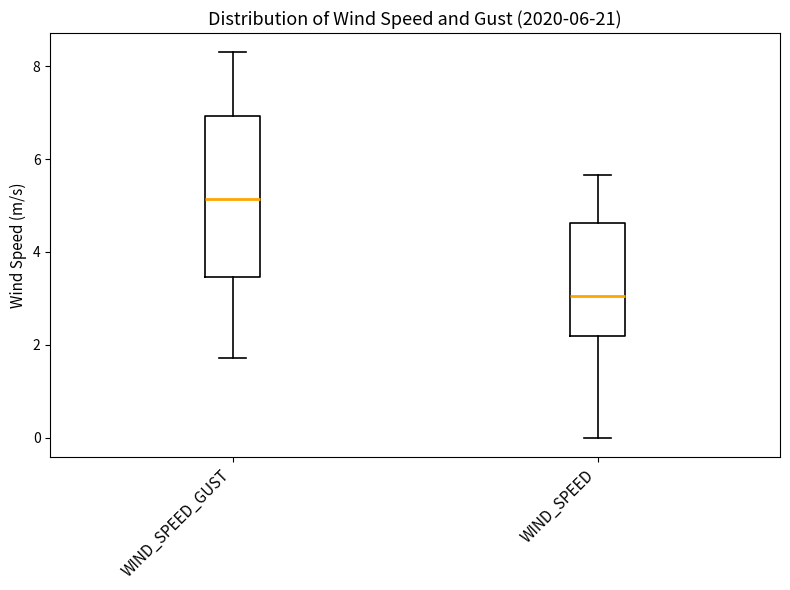

Comparing the boxes themselves (not the whiskers), which one is the tallest?

WIND_SPEED_GUST